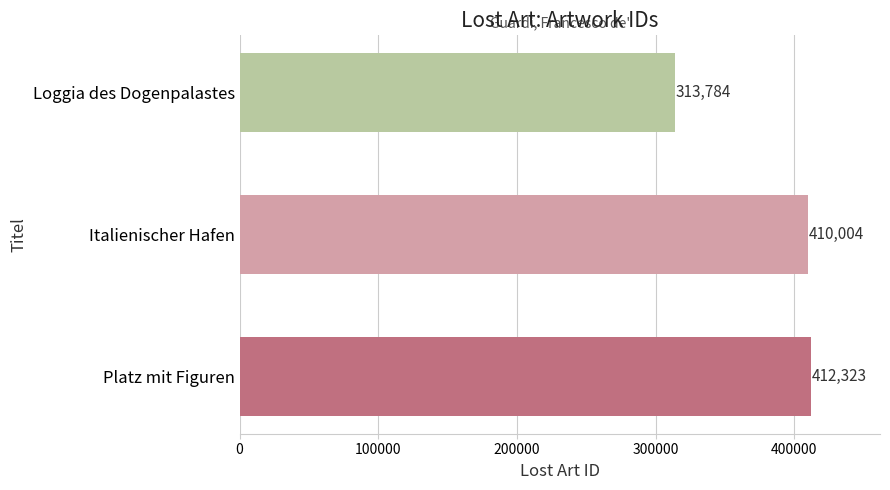

What is the change in value from Platz mit Figuren to Italienischer Hafen?

-2319